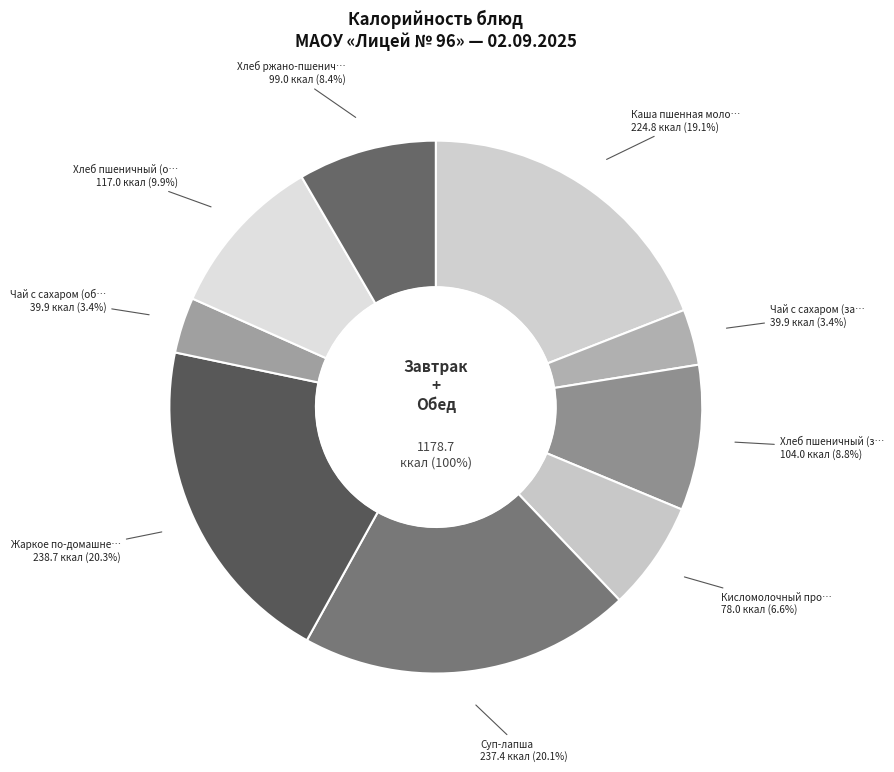

Approximately how many times larger is the value at Хлеб ржано-пшеничный compared to Хлеб пшеничный (завтрак)?

1.0